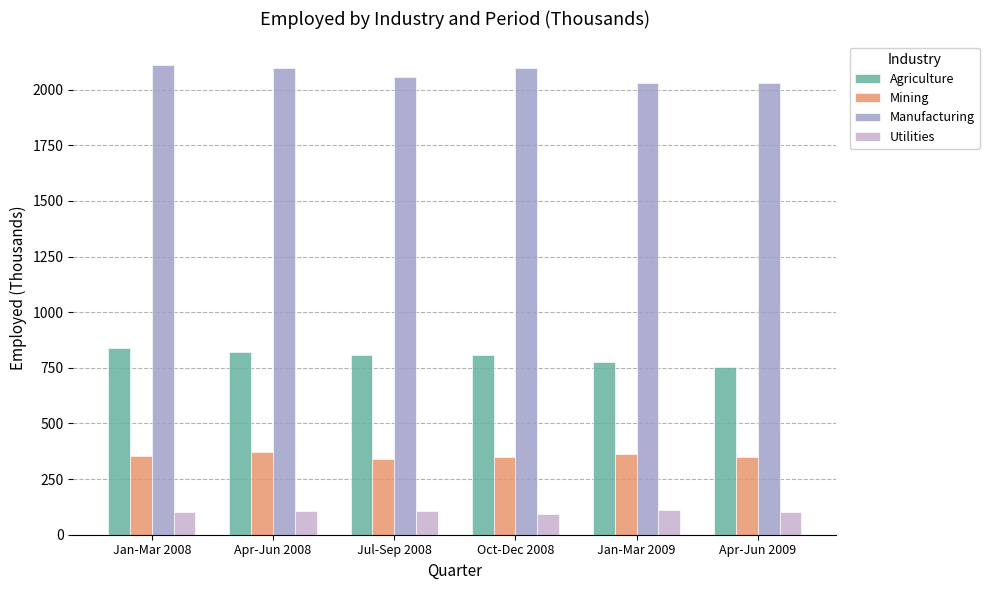

Which series has the largest total across all categories?

Manufacturing